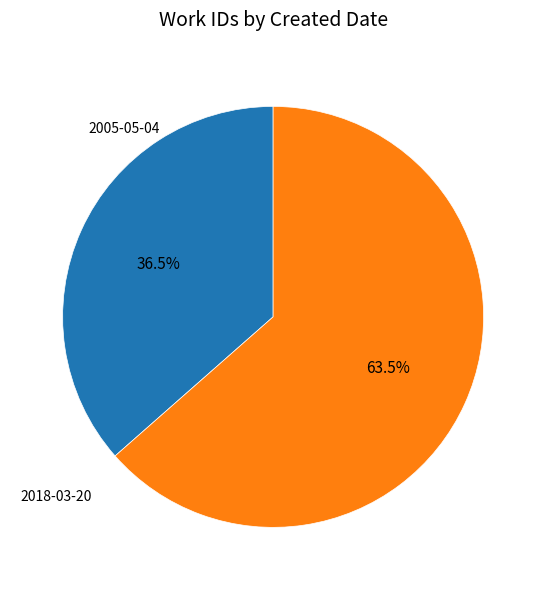

Which has a higher value, 2005-05-04 or 2018-03-20?

2018-03-20